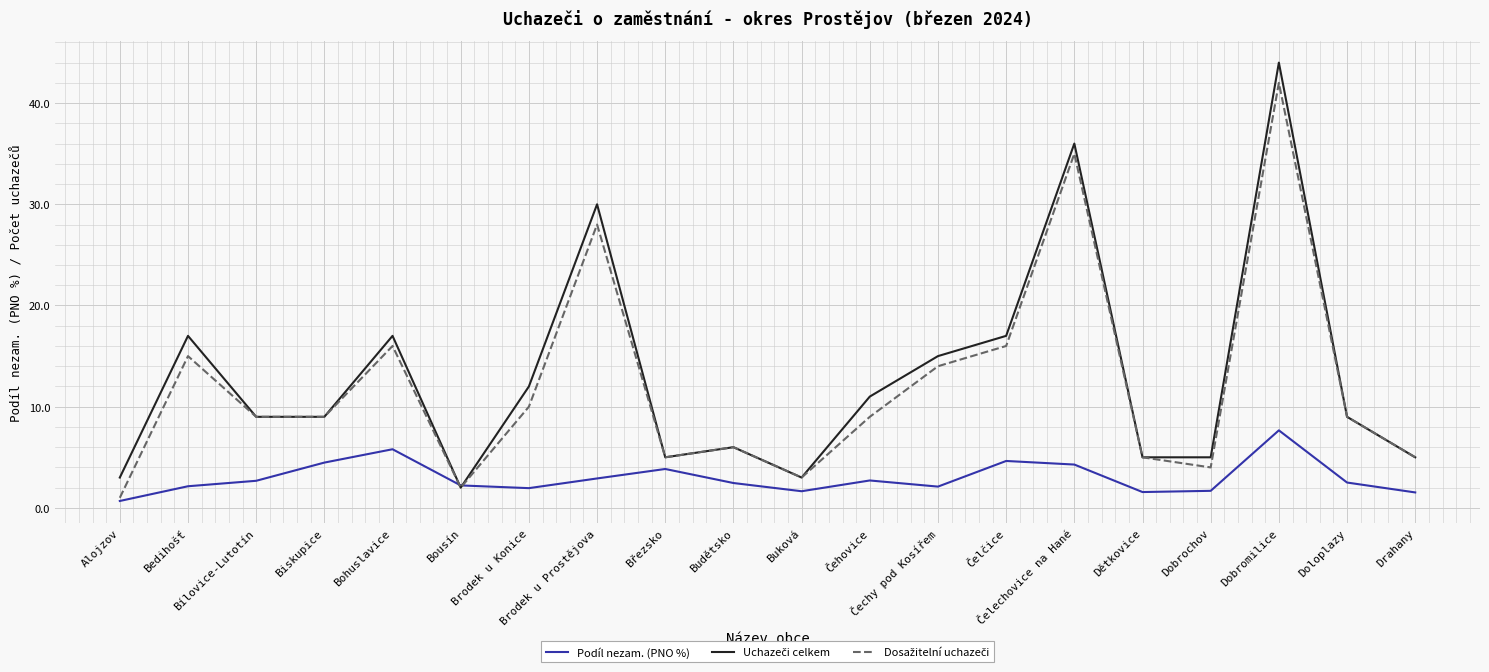

What is the maximum value shown in the chart?

44.0